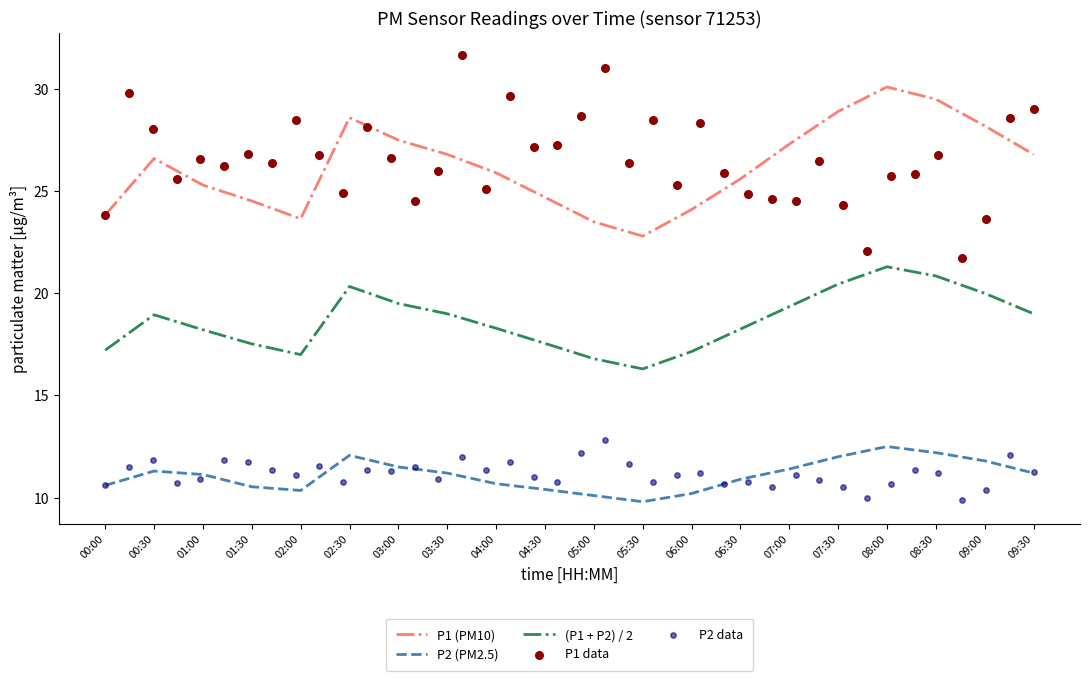

Is the value of P1 at 01:00 greater than the value of P2 at 07:00?

Yes